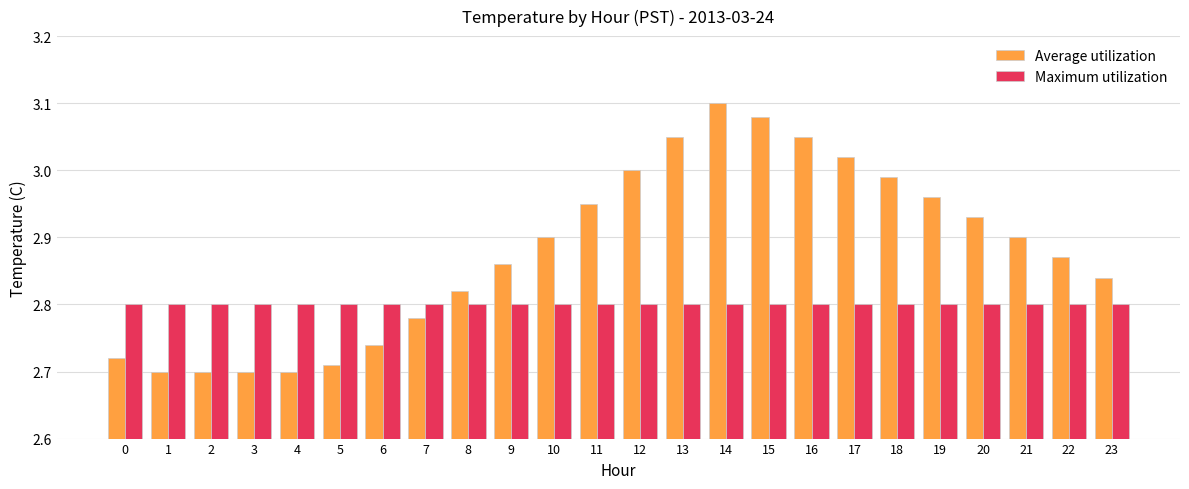

What is the sum of the Maximum utilization values at 6 and 22?

5.6